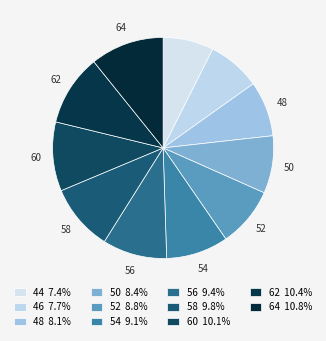

Approximately how many times larger is the value at 62 compared to 60?

1.0